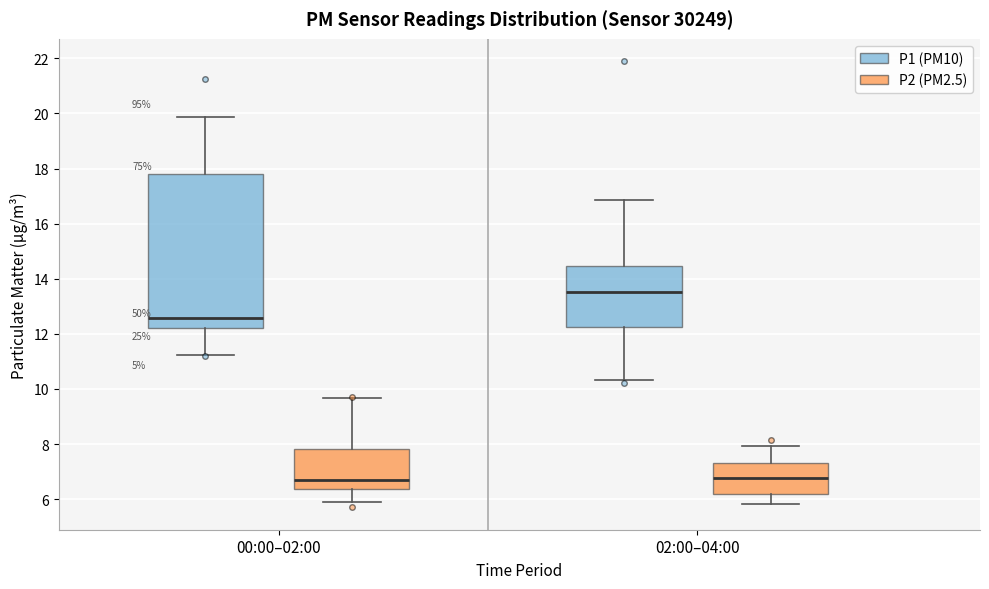

Which box's median line is the highest?

02:00–04:00 (P1 (PM10))